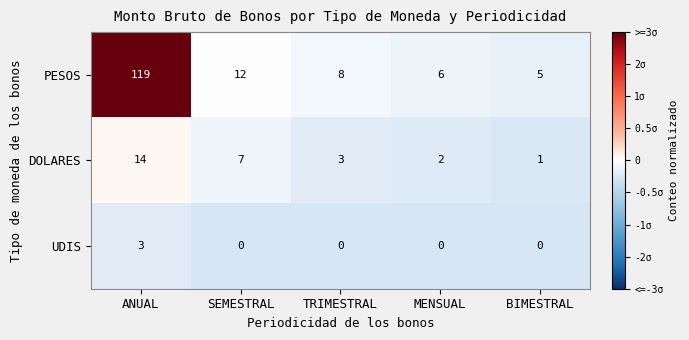

Which label corresponds to the largest value in the chart?

ANUAL